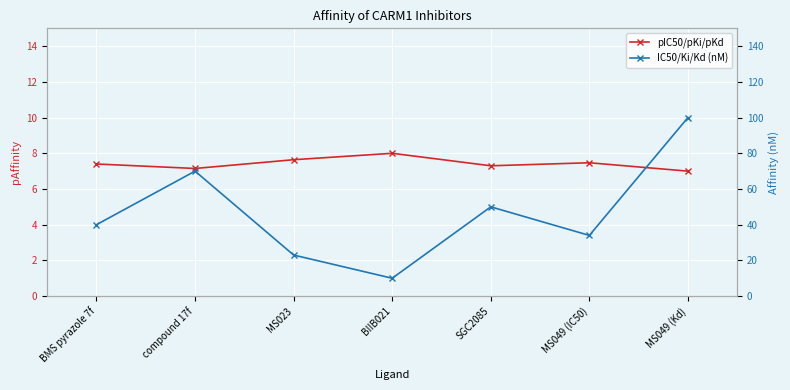

What is the greatest value displayed?

100.0